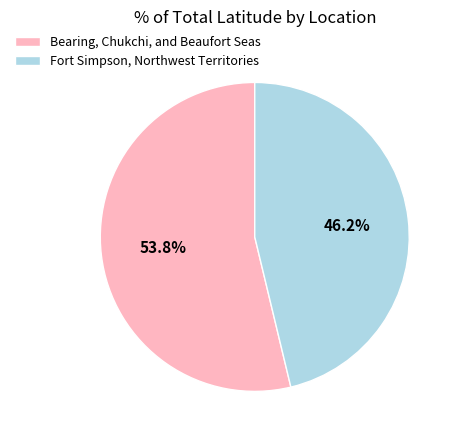

Is Fort Simpson, Northwest Territories the majority of the pie?

No